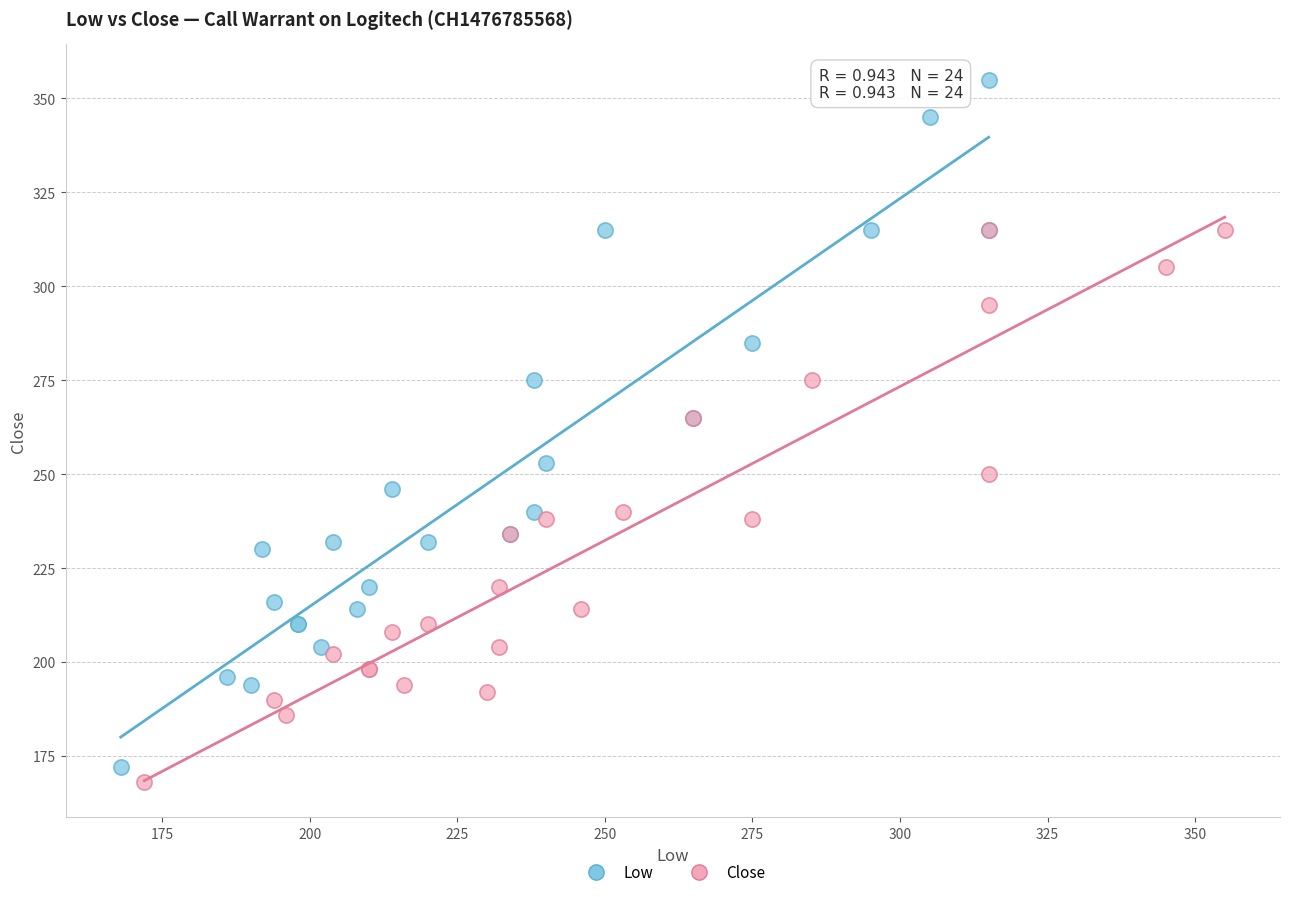

What are all the series names shown in the legend?

Low, Close